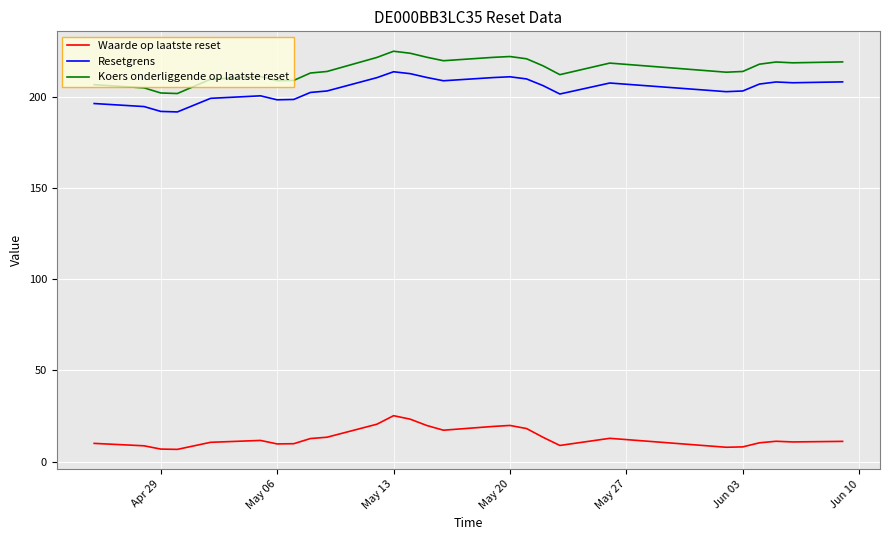

Rank the series by their maximum value, from highest to lowest.

Koers onderliggende op laatste reset, Resetgrens, Waarde op laatste reset